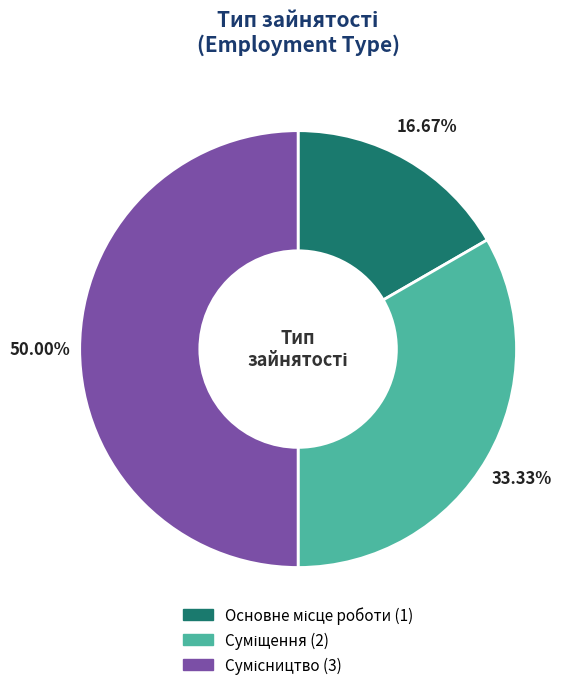

Rank the categories by value from lowest to highest.

Основне місце роботи, Суміщення, Сумісництво